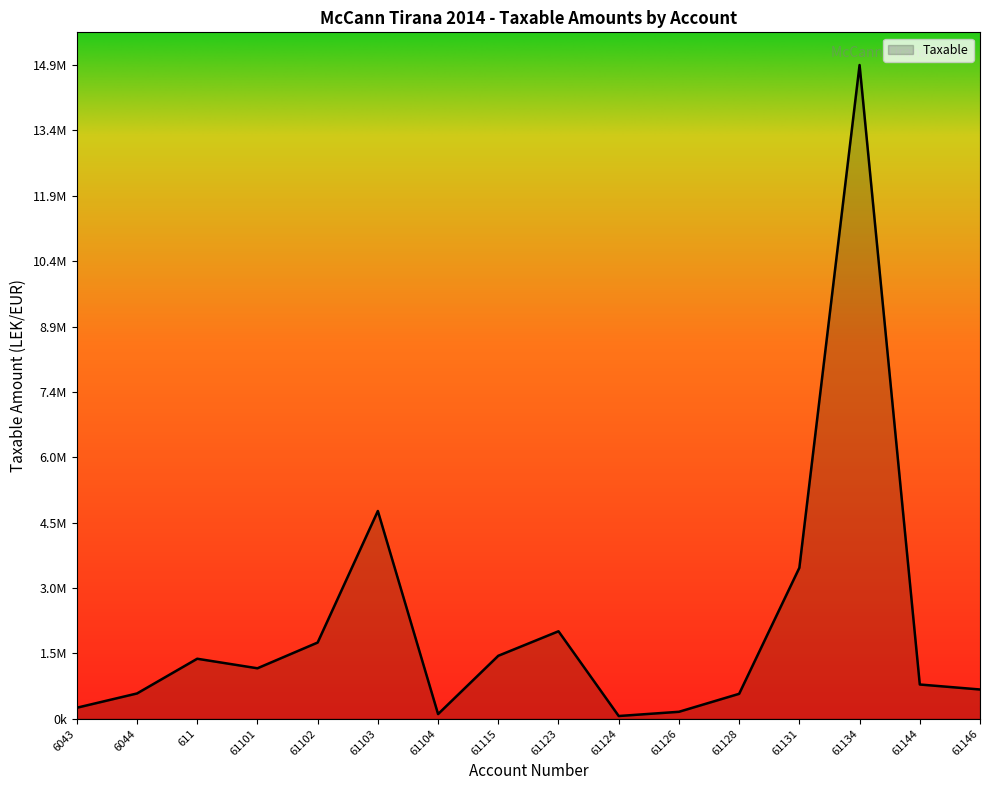

Is this an area chart (filled region under the line)?

Yes